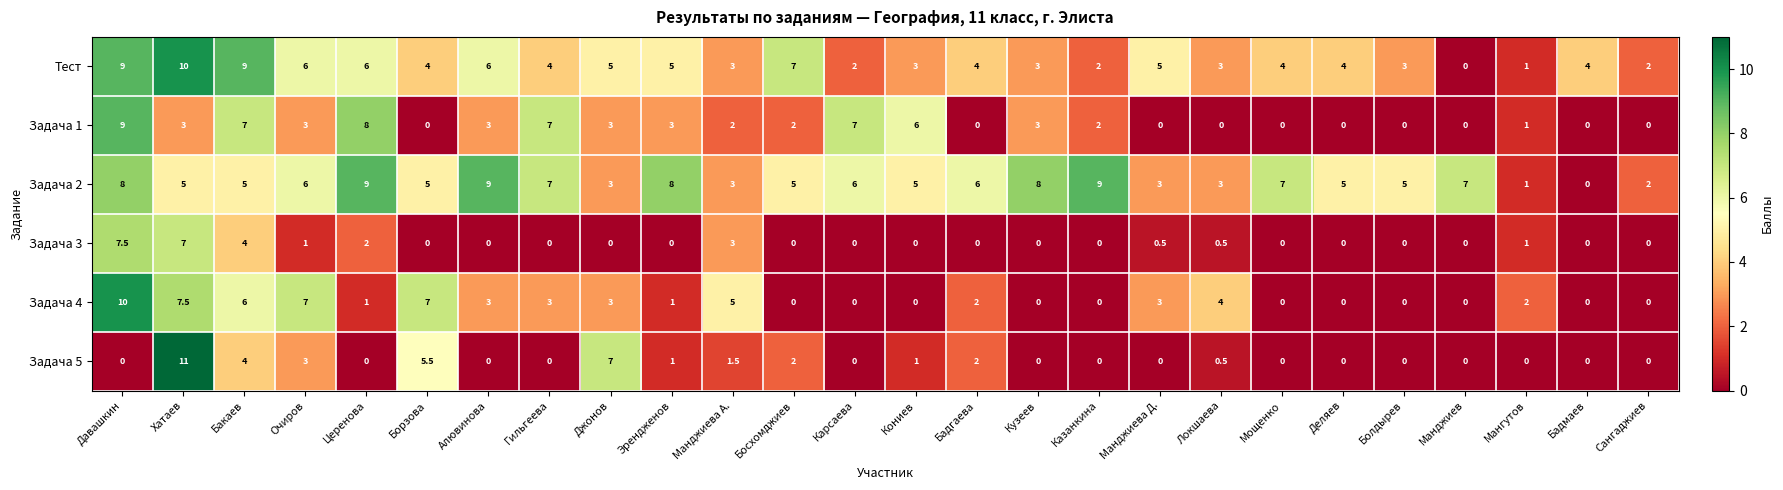

At which label does Задача 2 first exceed 5?

Давашкин